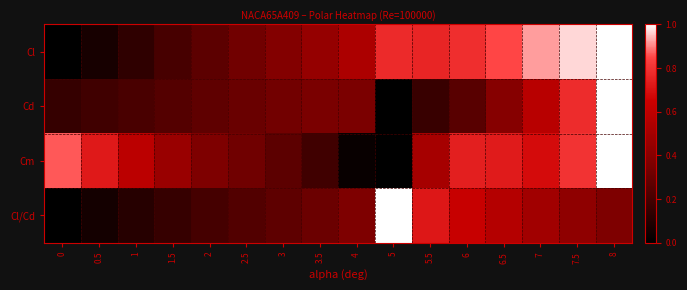

What is the spread (max minus min) of values at 2.5?

0.1